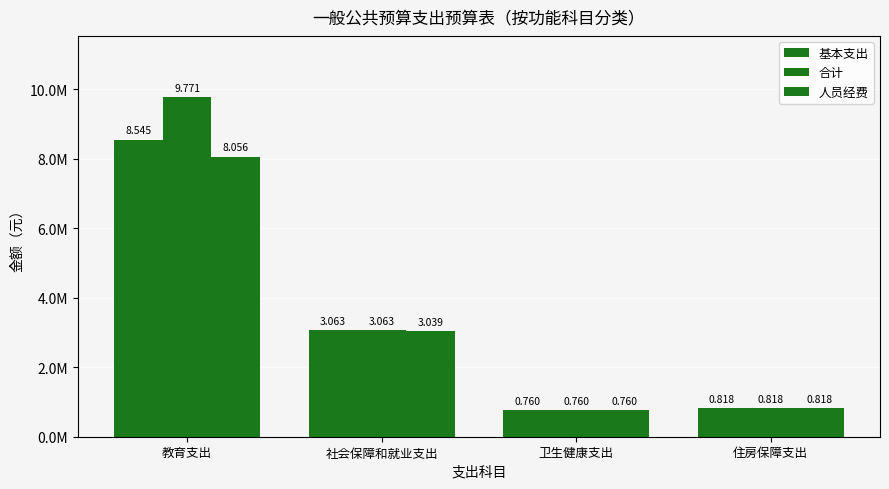

What is the average value of the 合计 series?

3602975.8